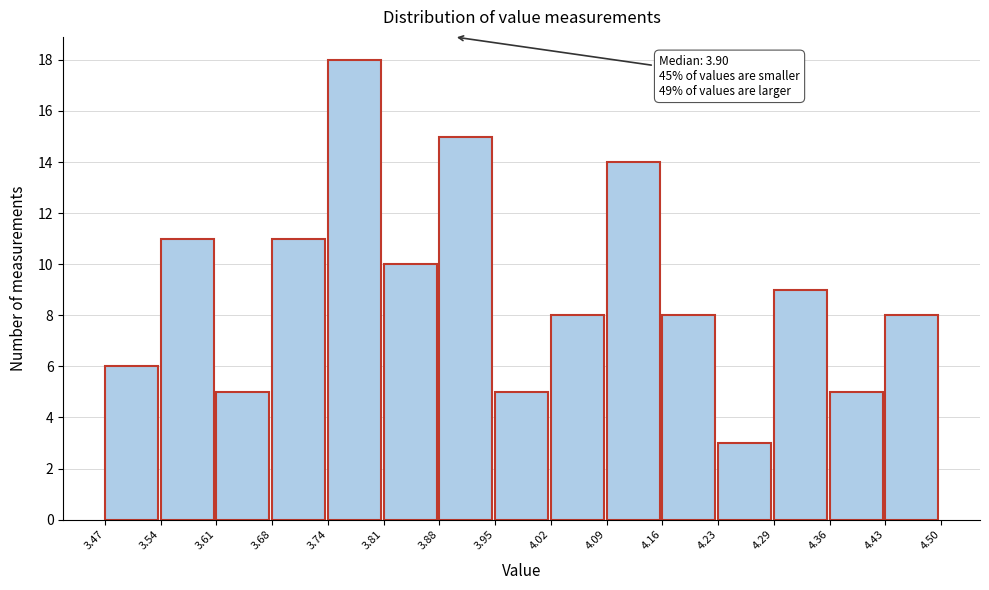

Which range on the x-axis has the tallest bar?

3.74 to 3.81